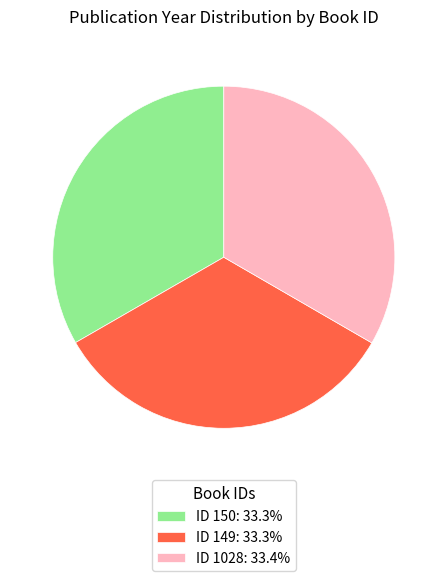

Approximately how many times larger is the value at ID 1028: 33.4% compared to ID 150: 33.3%?

1.0